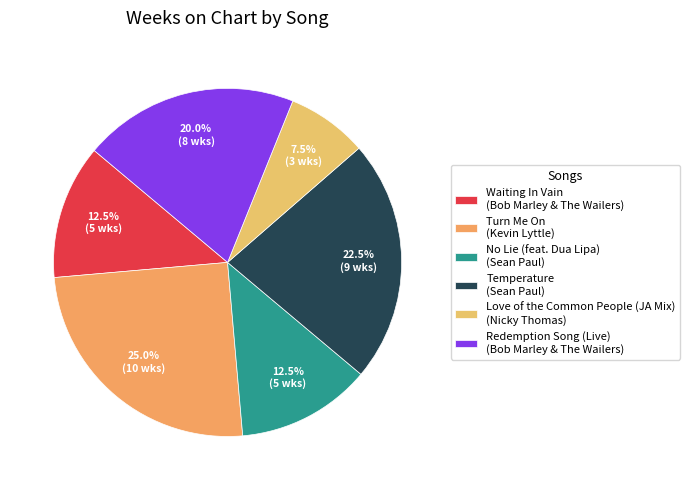

Is there a majority slice in this chart?

No